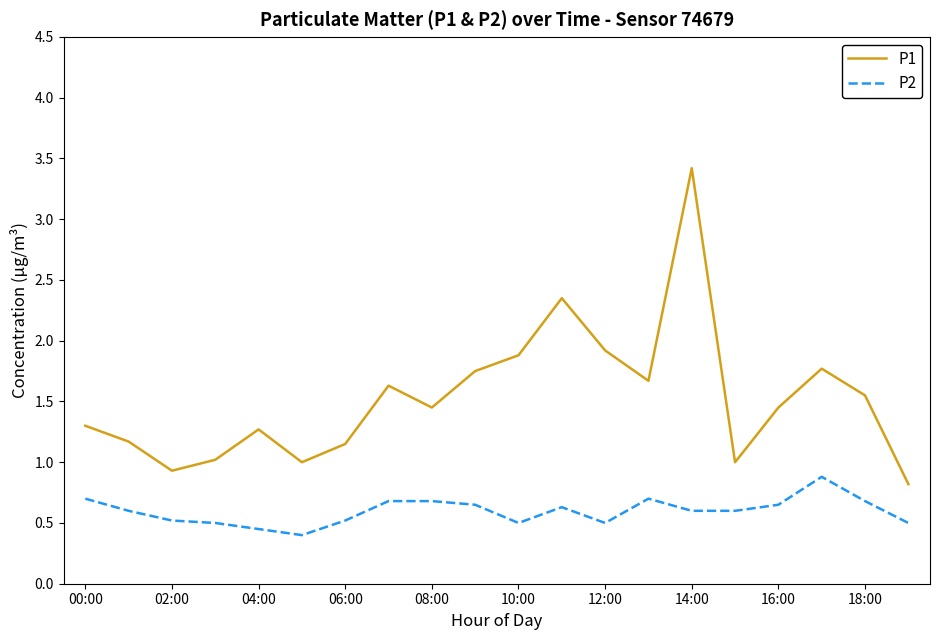

Does the chart display data point markers on the line(s)?

No